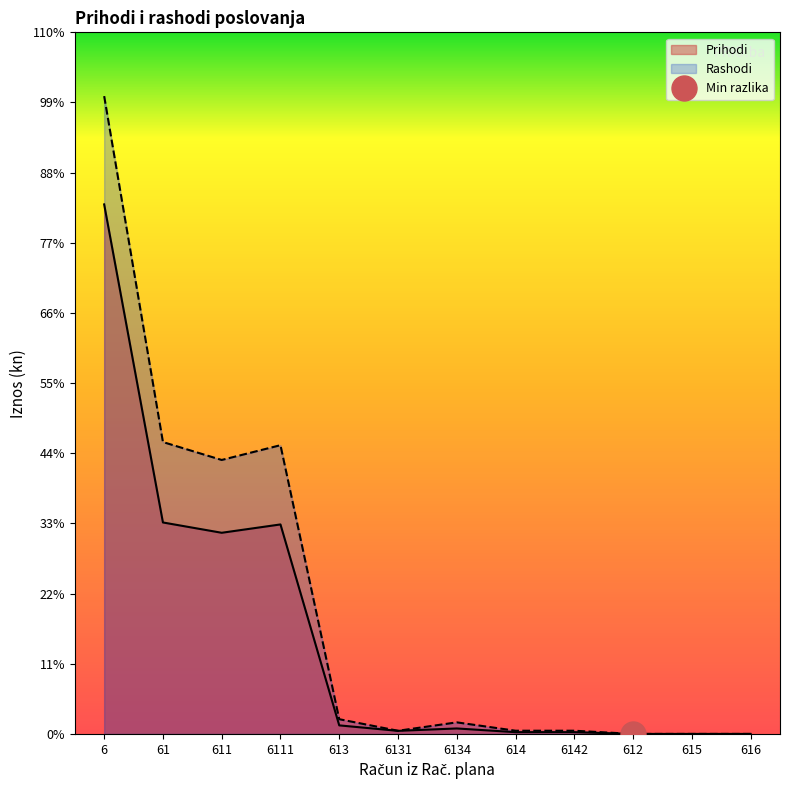

True or false: Rashodi and Prihodi intersect in this chart.

False